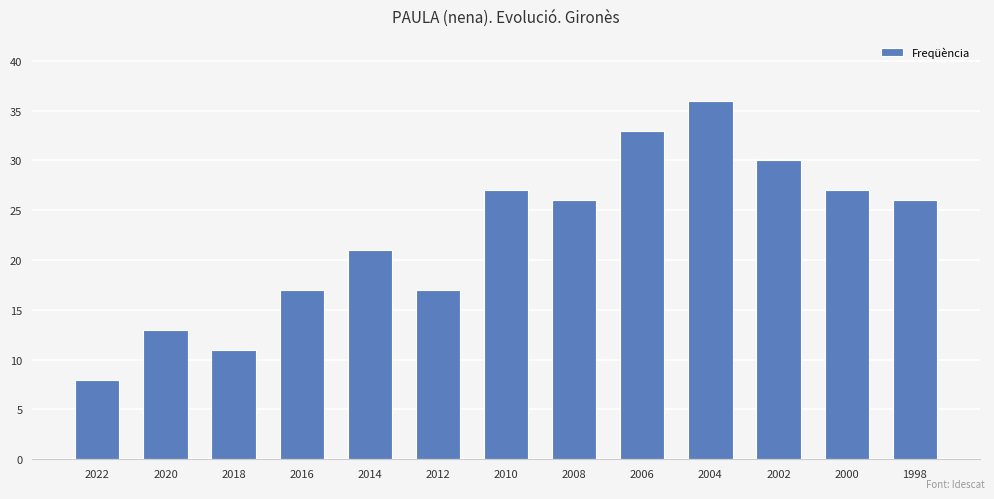

The chart shows a value of 12 at 2000. True or false?

False